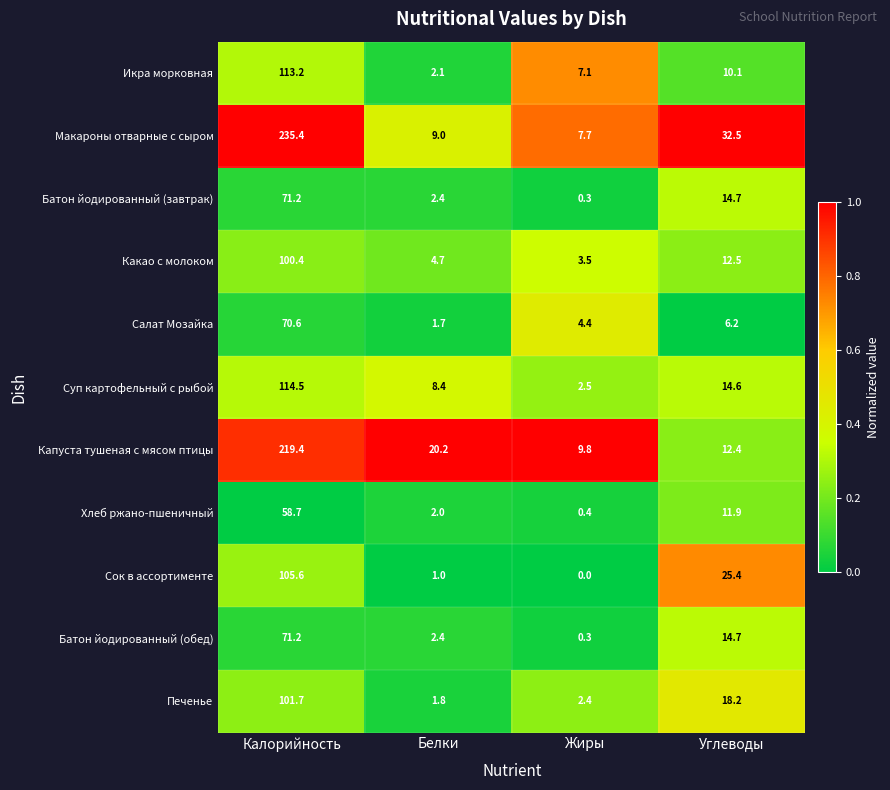

List the labels in order of Капуста тушеная с мясом птицы value, smallest first.

Жиры, Углеводы, Белки, Калорийность